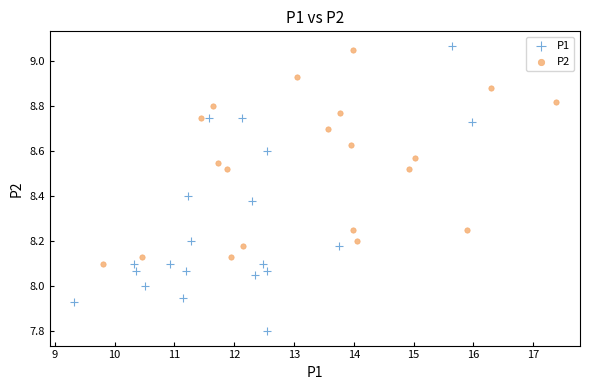

Which series reaches the maximum Y coordinate?

P1